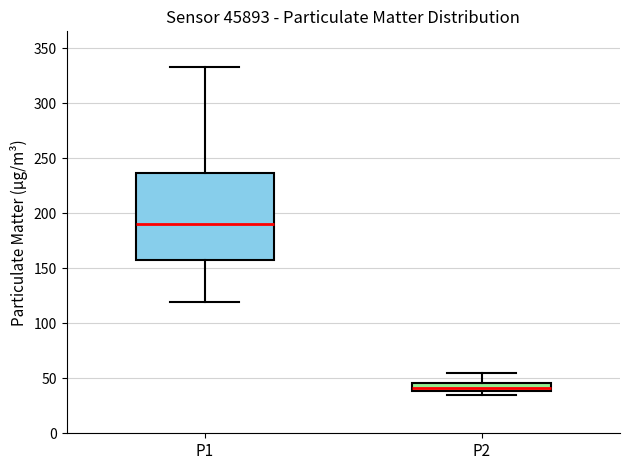

Reading left to right, transcribe this box plot: for each box, give where its median line is, the range the box spans, and where its two whiskers end, as read against the y-axis. The values are not printed on the chart, so give them approximately, as read against the axis.

P1: median 190, box 155 to 235, whiskers 120 to 335
P2: median 40 (inside the box), box 40 to 45, whiskers 35 to 55